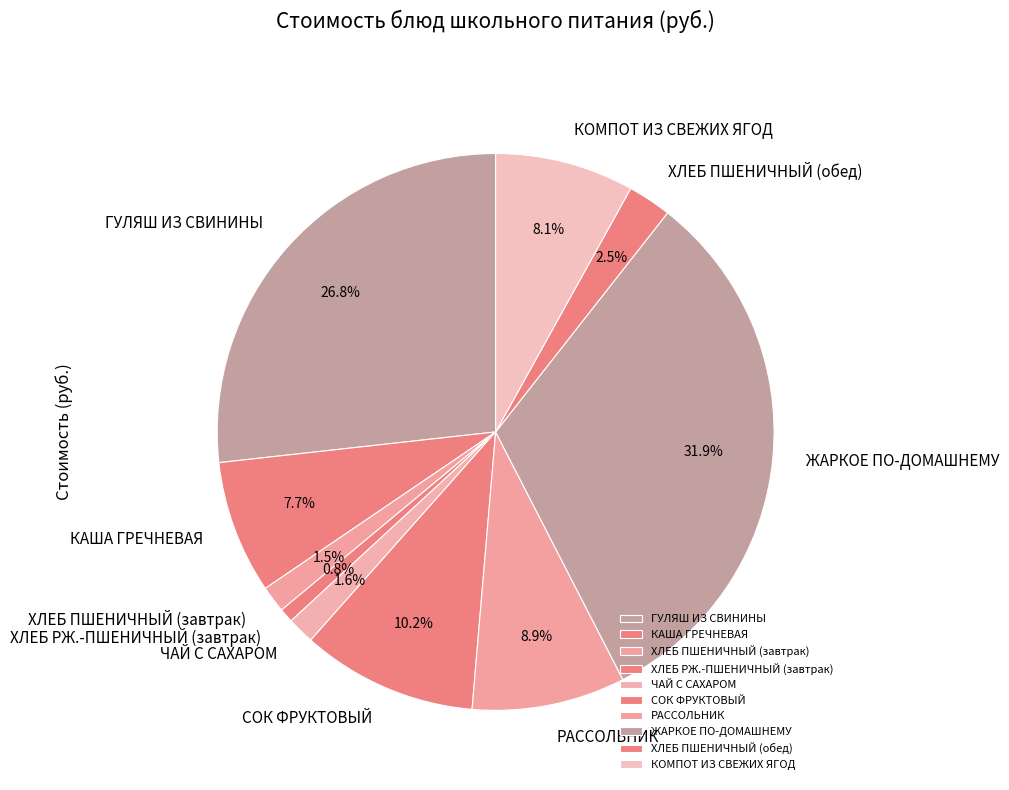

What is the smallest slice in the pie chart?

ХЛЕБ РЖ.-ПШЕНИЧНЫЙ (завтрак)